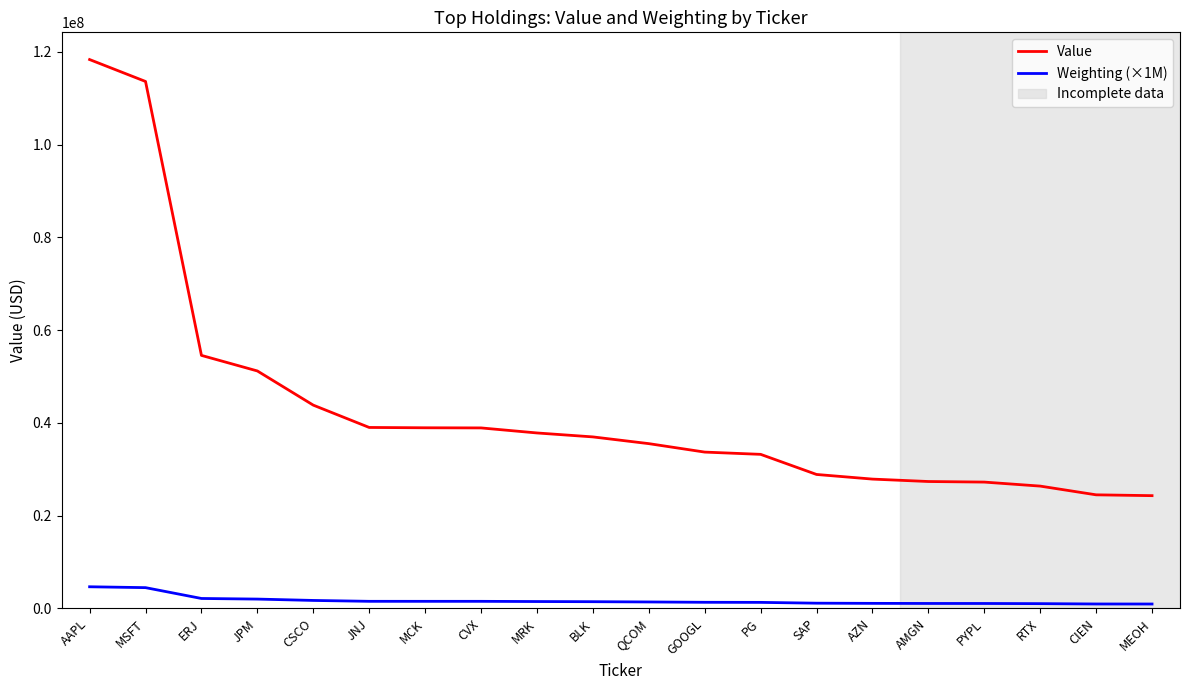

Does the chart display data point markers on the line(s)?

No